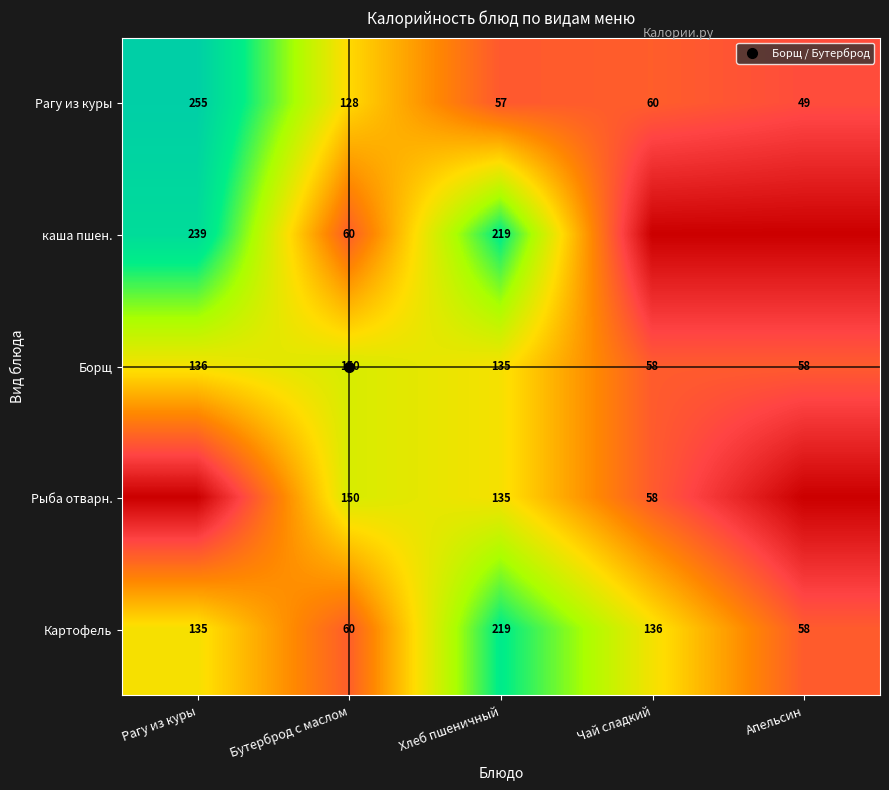

Count the number of categories in the chart.

5